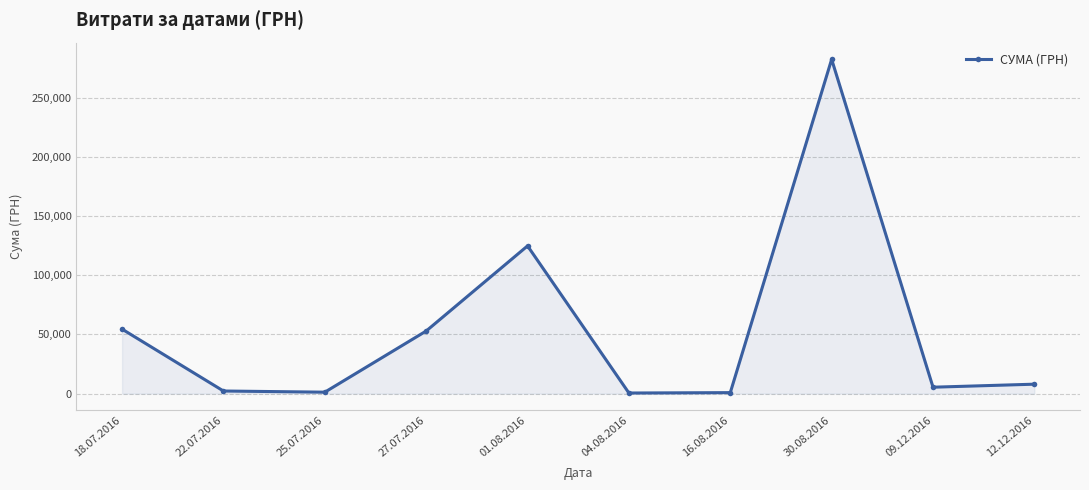

Which label corresponds to the largest value in the chart?

30.08.2016